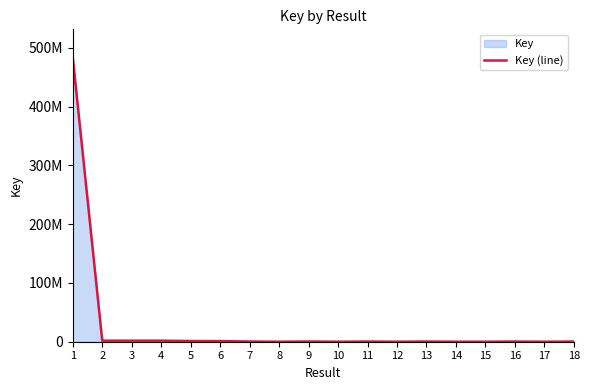

What is the approximate value at 6?

1061687